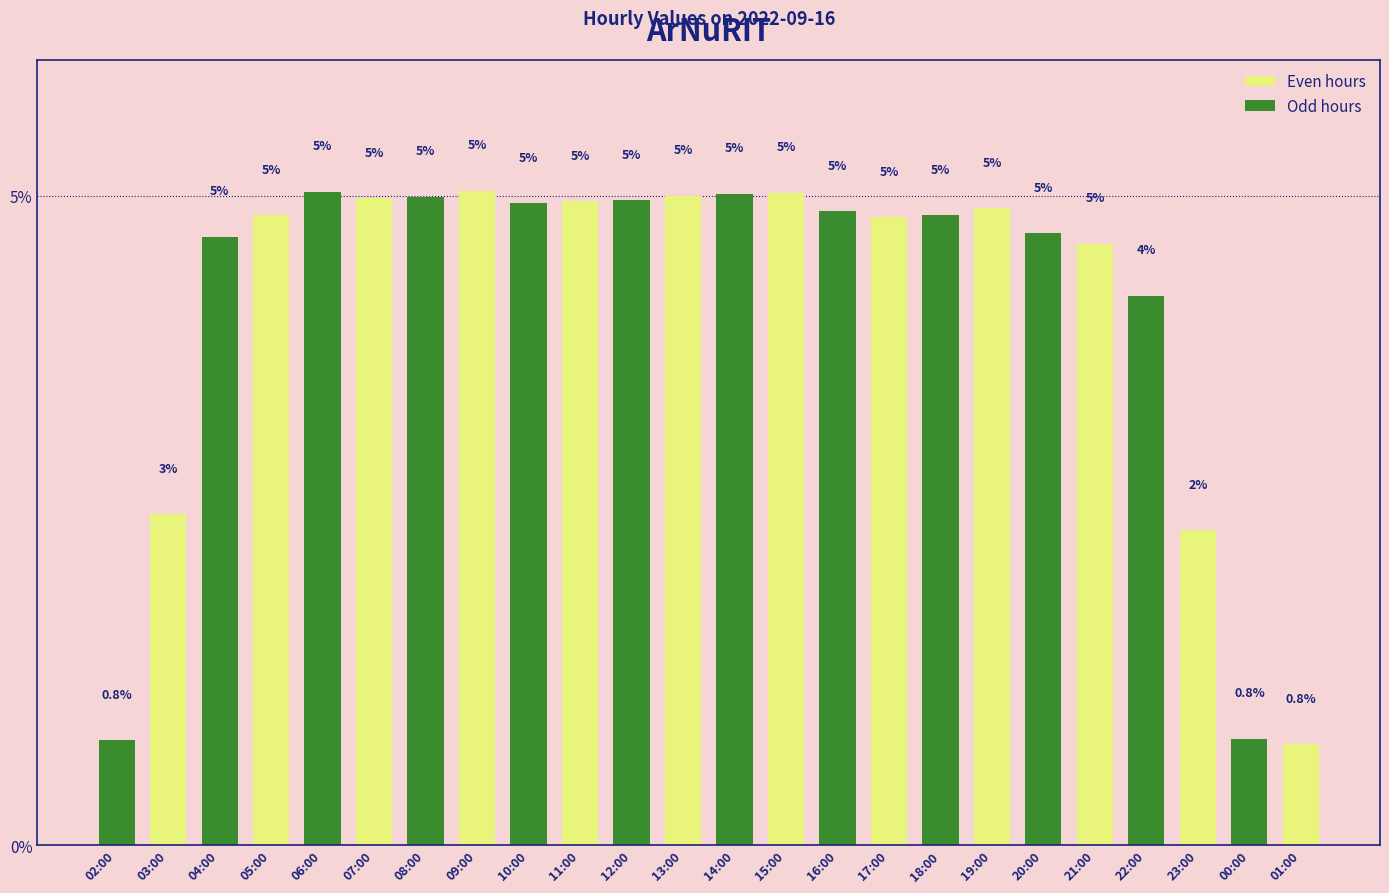

Is the value of Even hours at 00:00 greater than the value of Odd hours at 06:00?

No